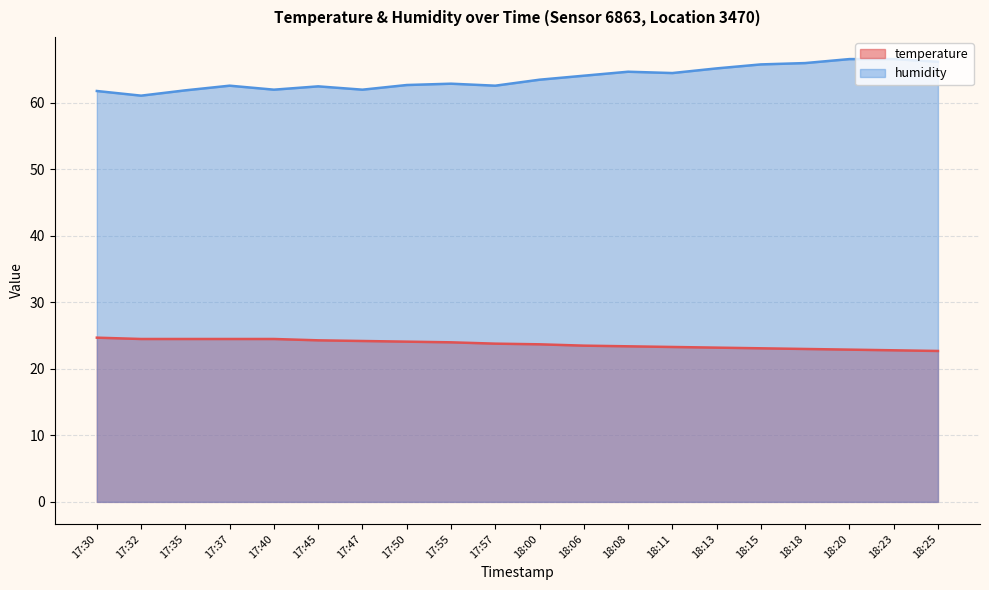

The humidity series shows 62.7 at 17:50. True or false?

True